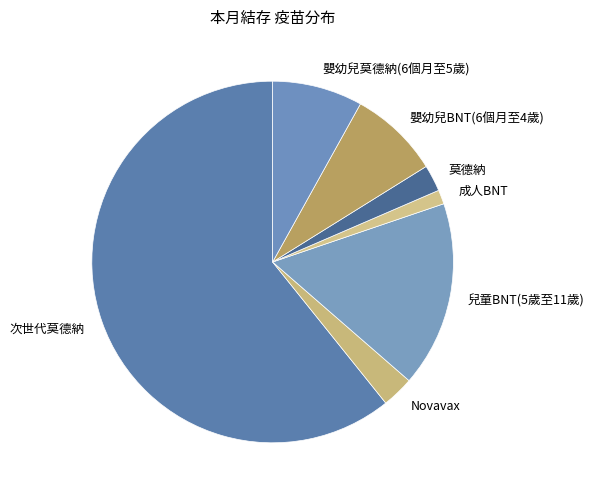

Is there a majority slice in this chart?

Yes